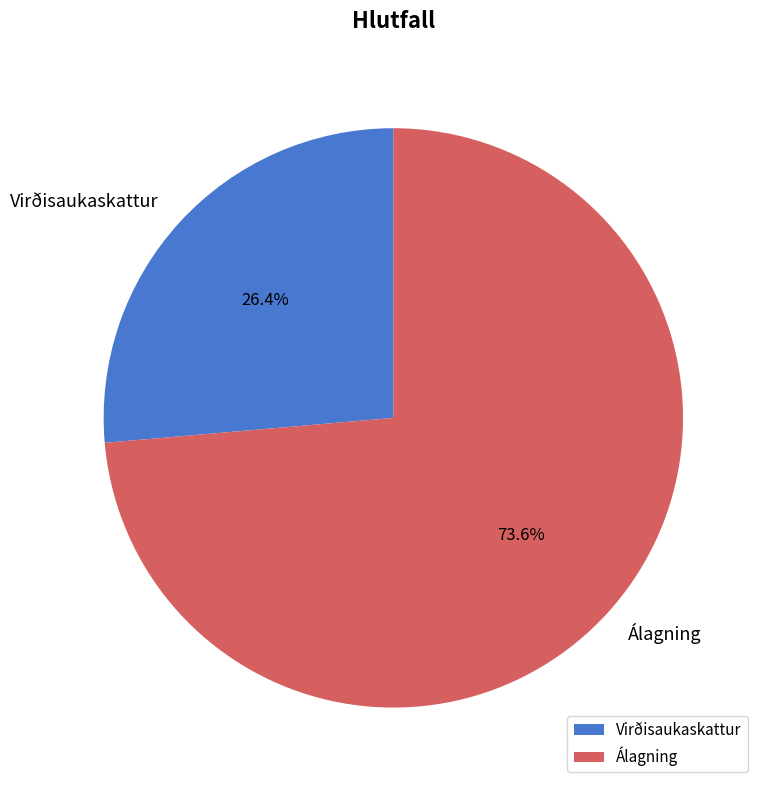

Does any single category account for the majority?

Yes